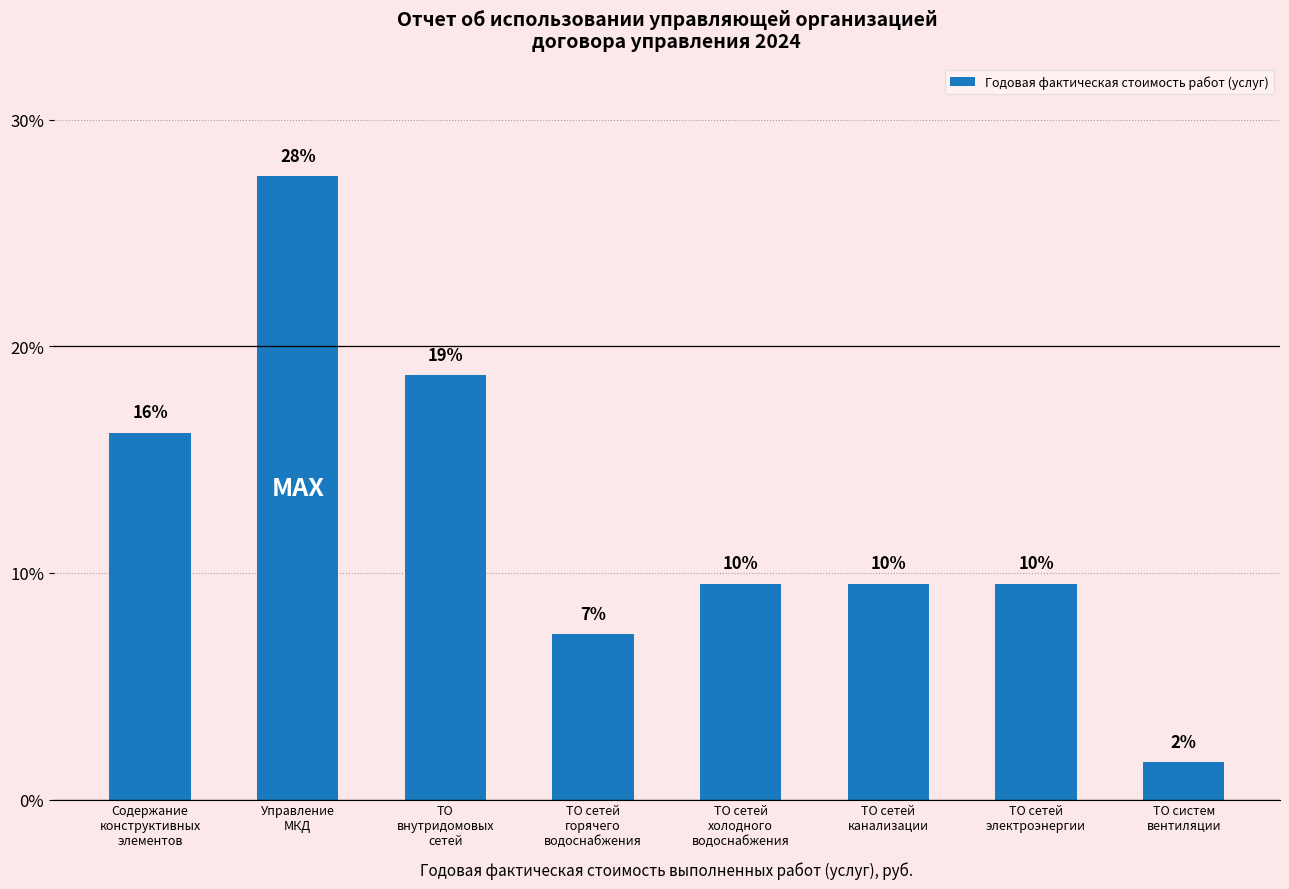

What is the difference between the second highest and minimum values?

17.1